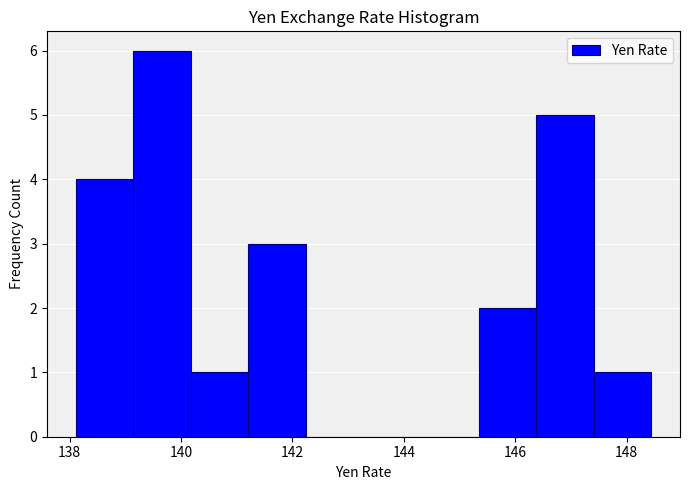

Reading left to right, transcribe this chart: for each bar, give the range it covers on the x-axis and its height. Neither the bar edges nor the heights are printed on the chart, so give them approximately, as read against the axes.

138.2 to 139.2: 4
139.2 to 140.2: 6
140.2 to 141.2: 1
141.2 to 142.2: 3
142.2 to 143.2: 0
143.2 to 144.4: 0
144.4 to 145.4: 0
145.4 to 146.4: 2
146.4 to 147.4: 5
147.4 to 148.4: 1